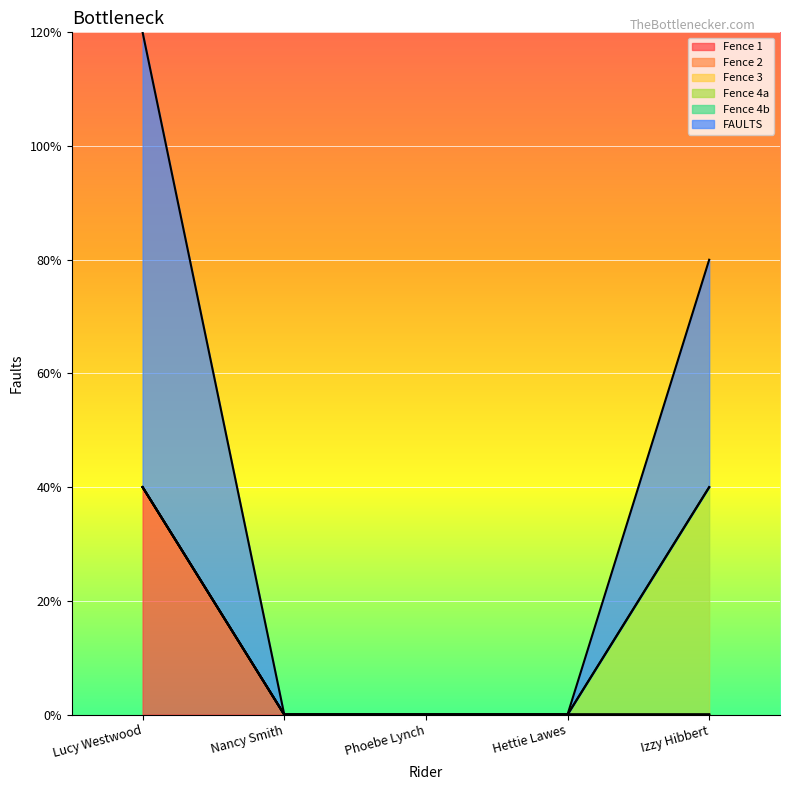

Rank the categories by Fence 3 value from lowest to highest.

Lucy Westwood, Nancy Smith, Phoebe Lynch, Hettie Lawes, Izzy Hibbert